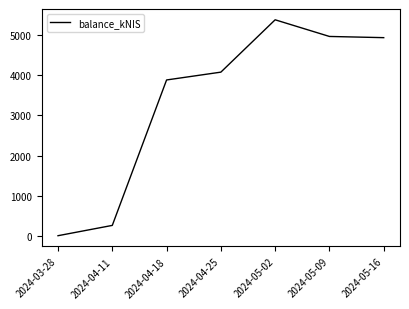

Which category has the highest value across all series?

2024-05-02